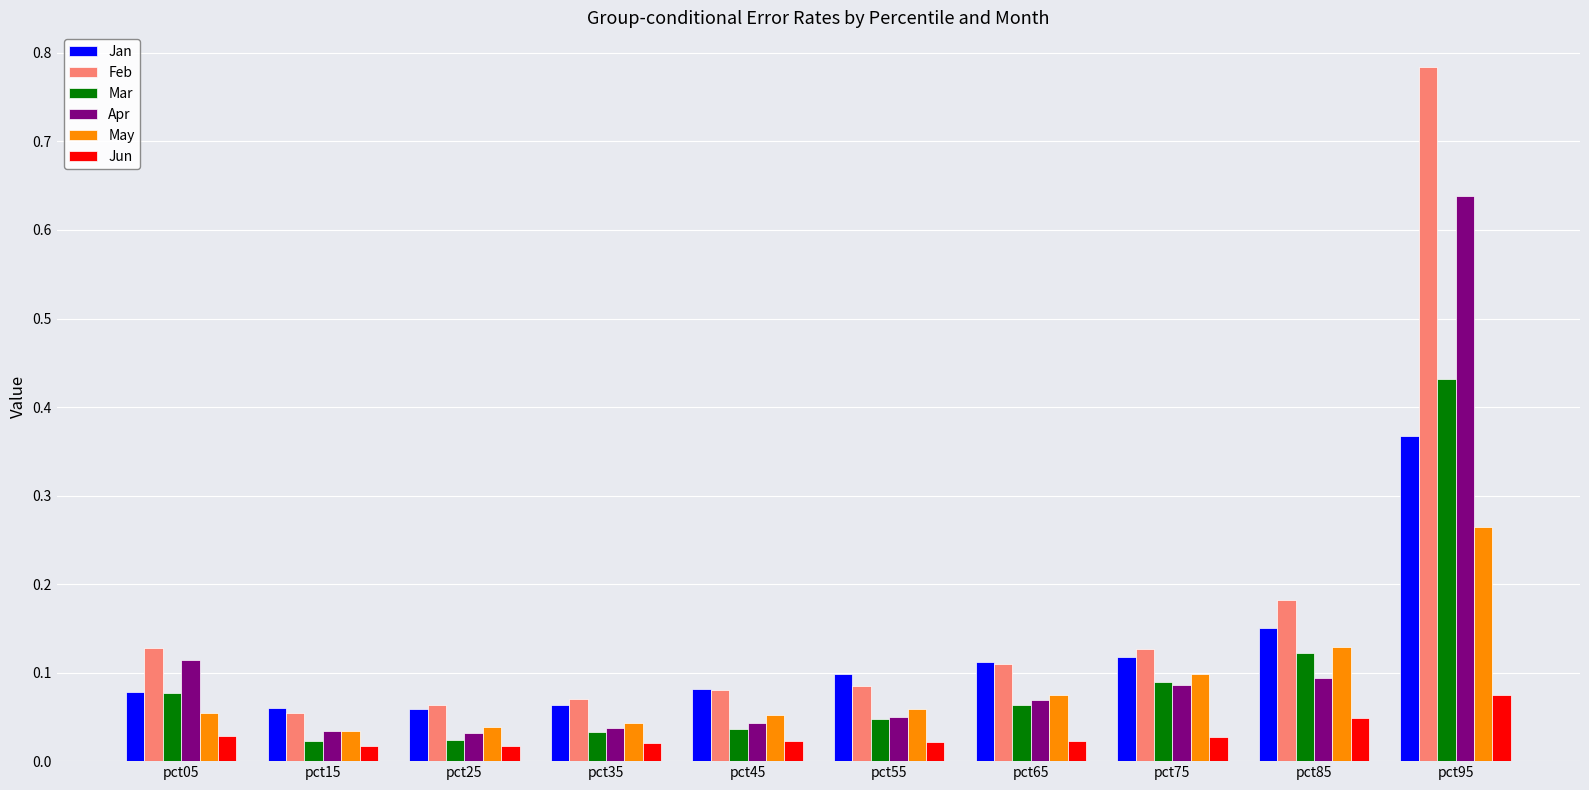

Count the May values in the range 0 to 1.

10